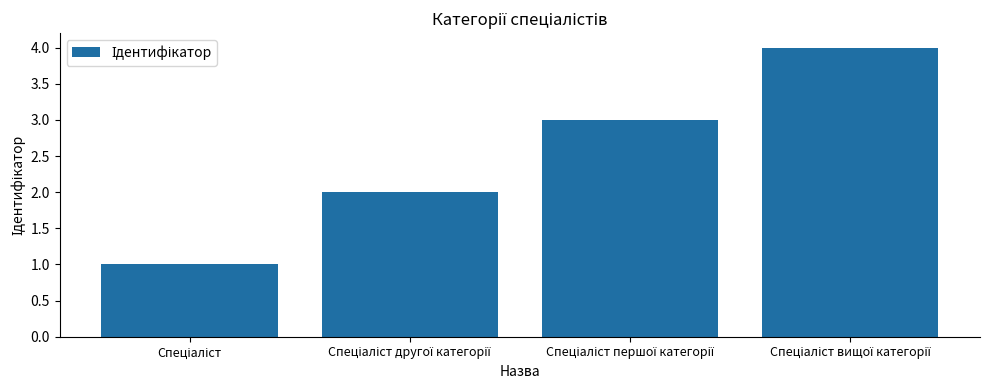

How many data points does each series have?

4